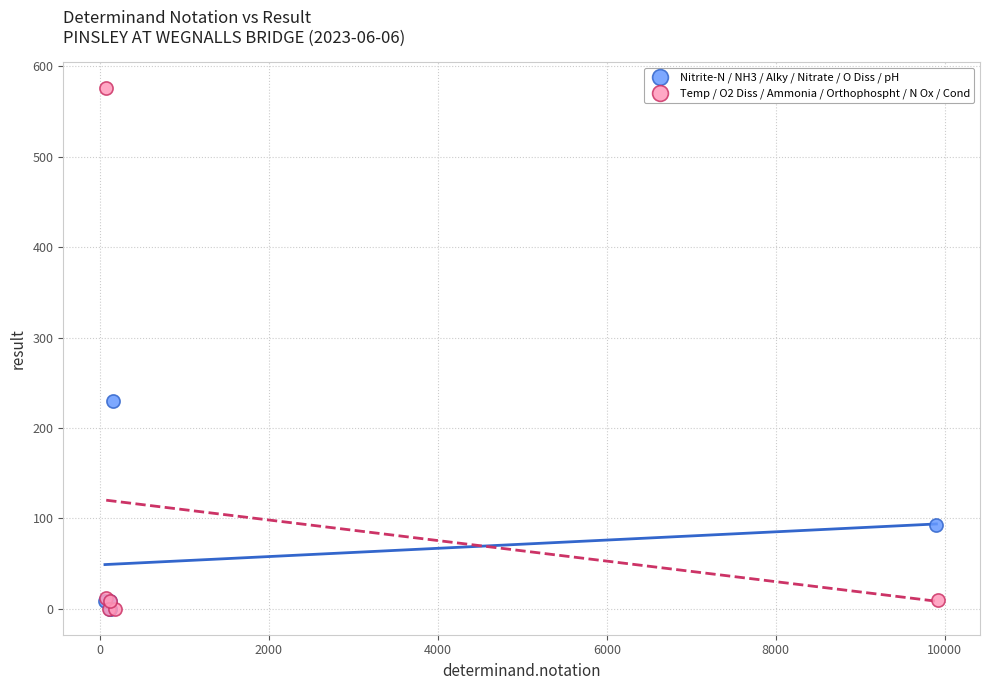

Which series has the widest spread of Y values?

Temp / O2 Diss / Ammonia / Orthophospht / N Ox / Cond